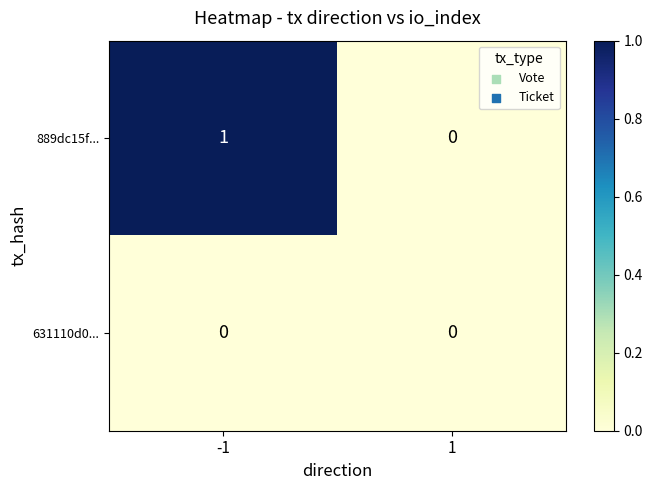

Rank the series at -1 from lowest to highest value.

631110d0..., 889dc15f...